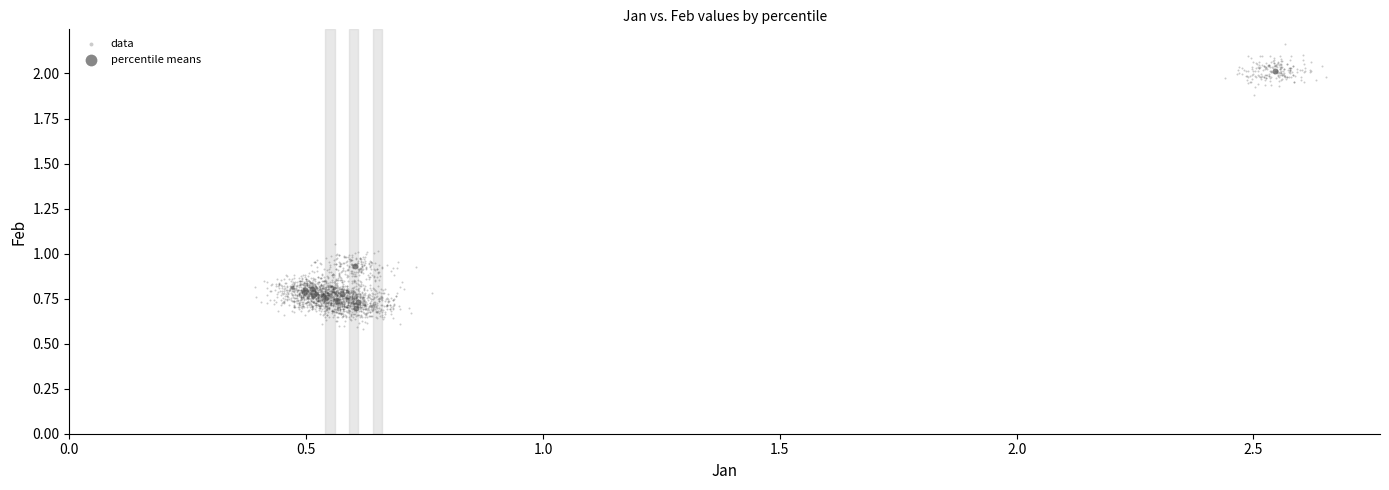

Which series has the largest Y range (max minus min)?

data